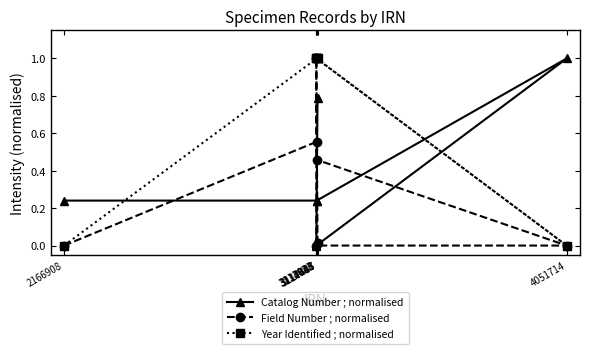

What position from the left is 3114648?

2